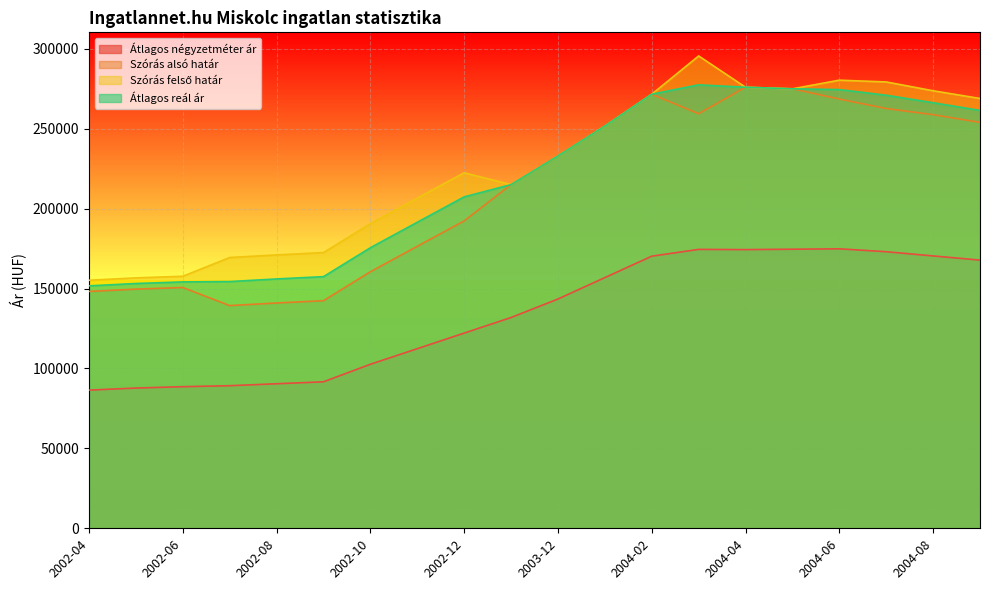

List the labels in order of Szórás alsó határ value, smallest first.

2002-07, 2002-08, 2002-09, 2002-04, 2002-05, 2002-06, 2002-10, 2002-11, 2002-12, 2003-11, 2003-12, 2004-01, 2004-09, 2004-08, 2004-03, 2004-07, 2004-06, 2004-02, 2004-05, 2004-04